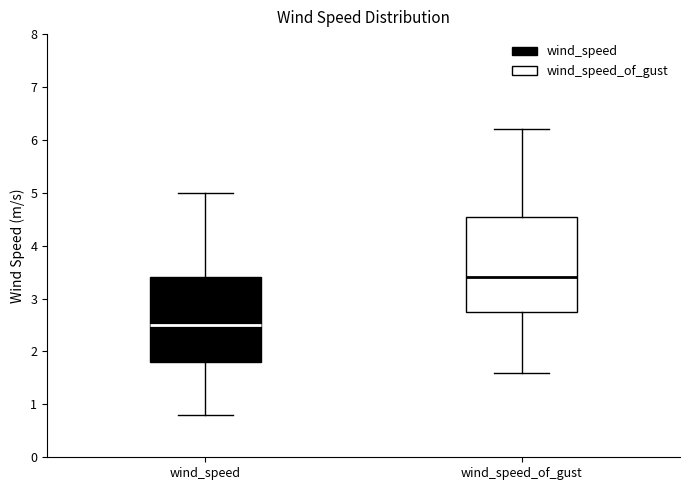

Which box has the lowest median line?

wind_speed